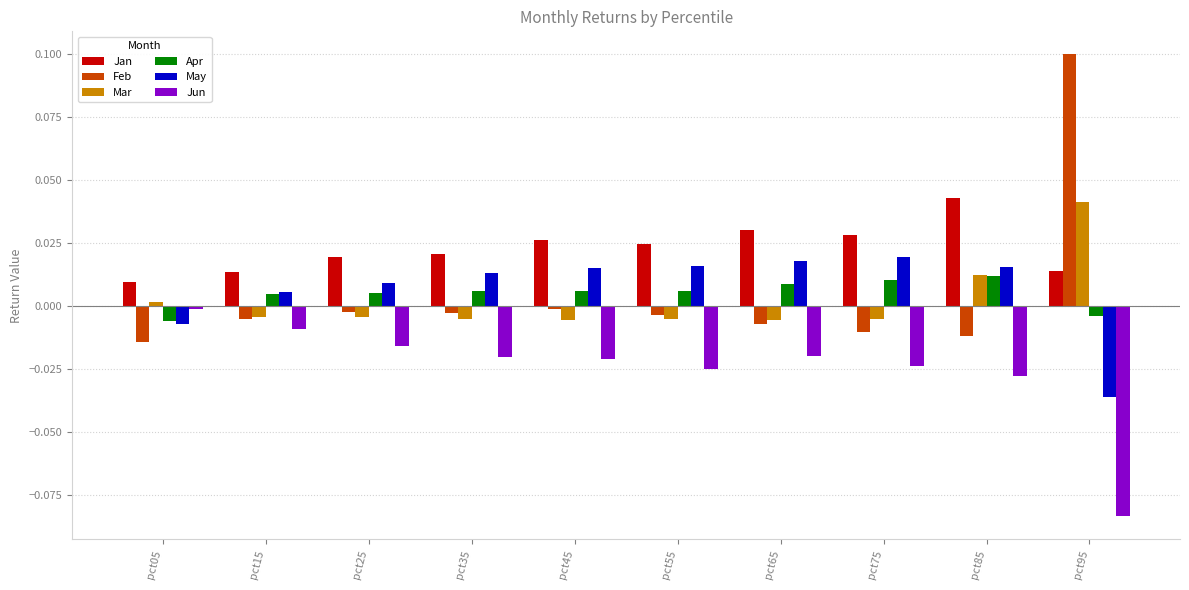

How many categories are shown in the chart?

10